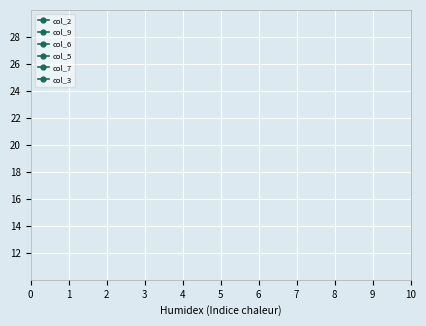

Does the chart display data point markers on the line(s)?

Yes